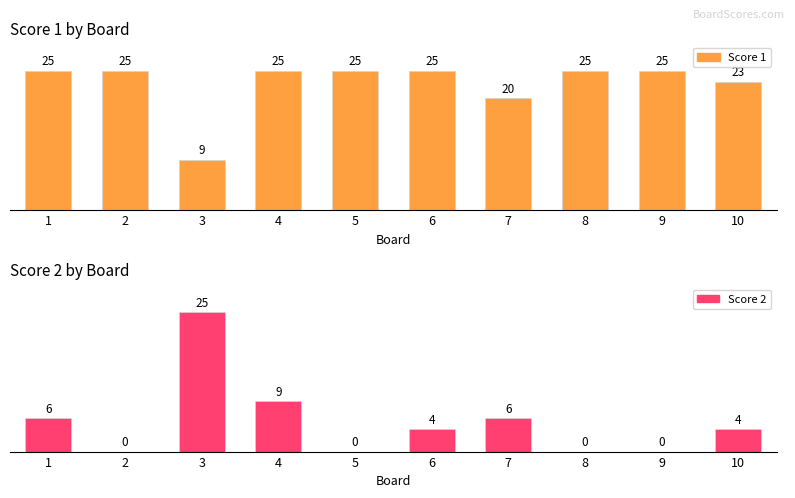

At which label is Score 2 closest to 12?

4